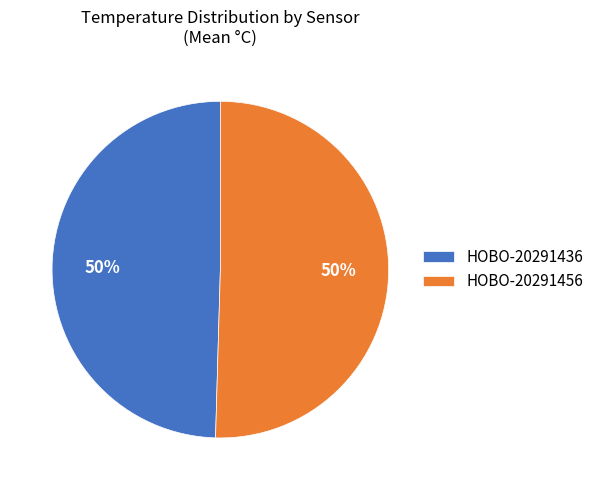

Combined, do HOBO-20291456 and HOBO-20291436 account for over 50%?

Yes